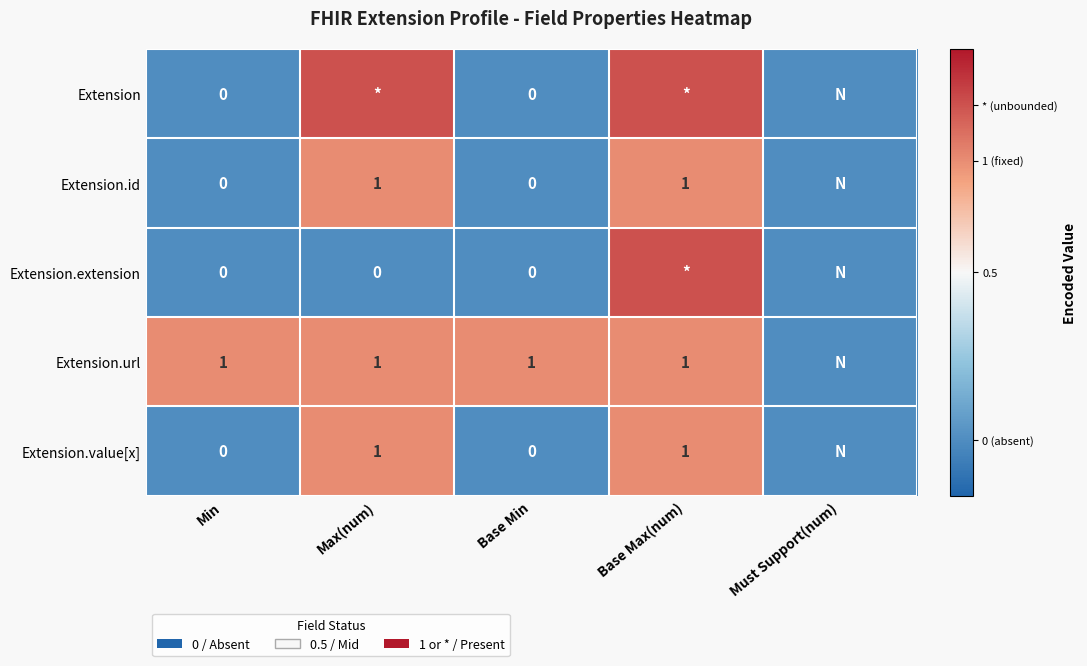

What is the difference between the highest and lowest values at Base Min?

1.0